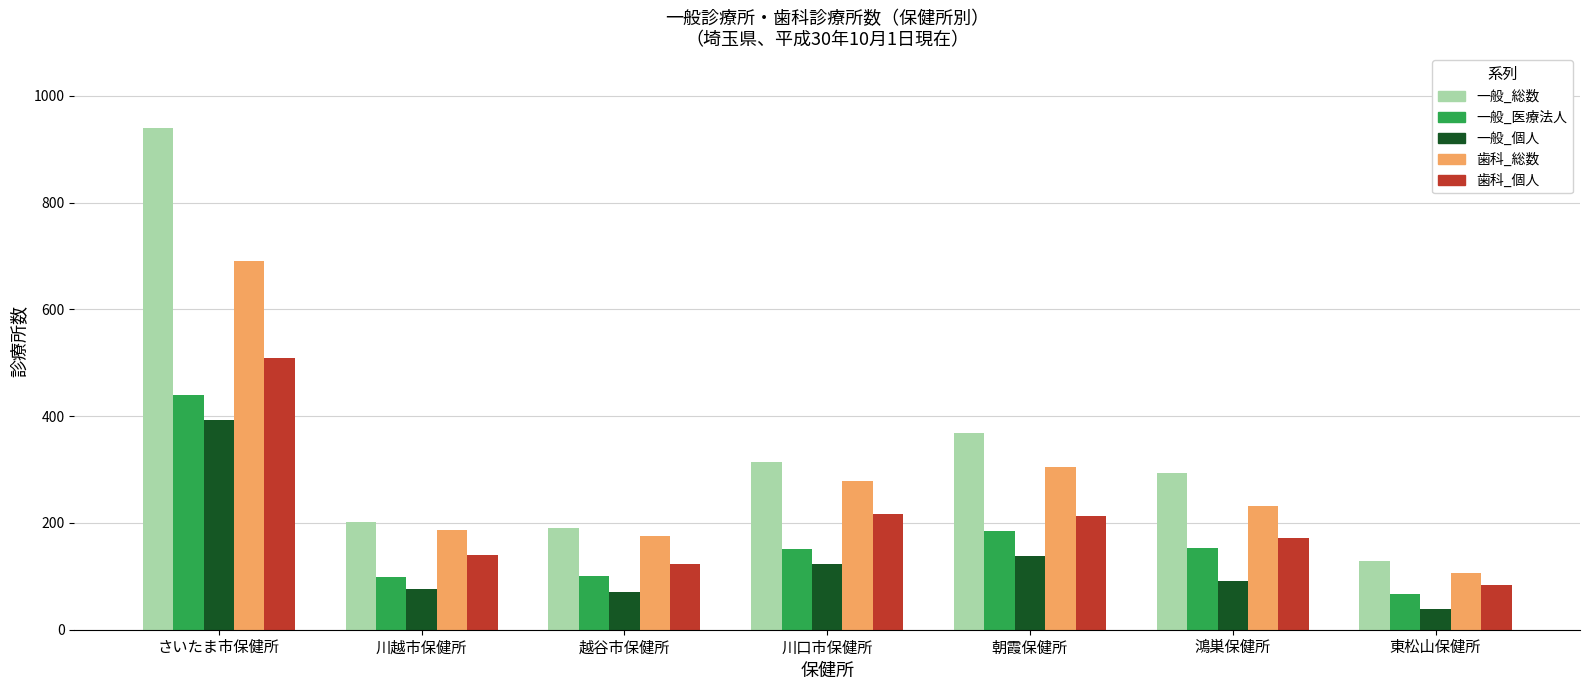

What is the total value across all series at 越谷市保健所?

660